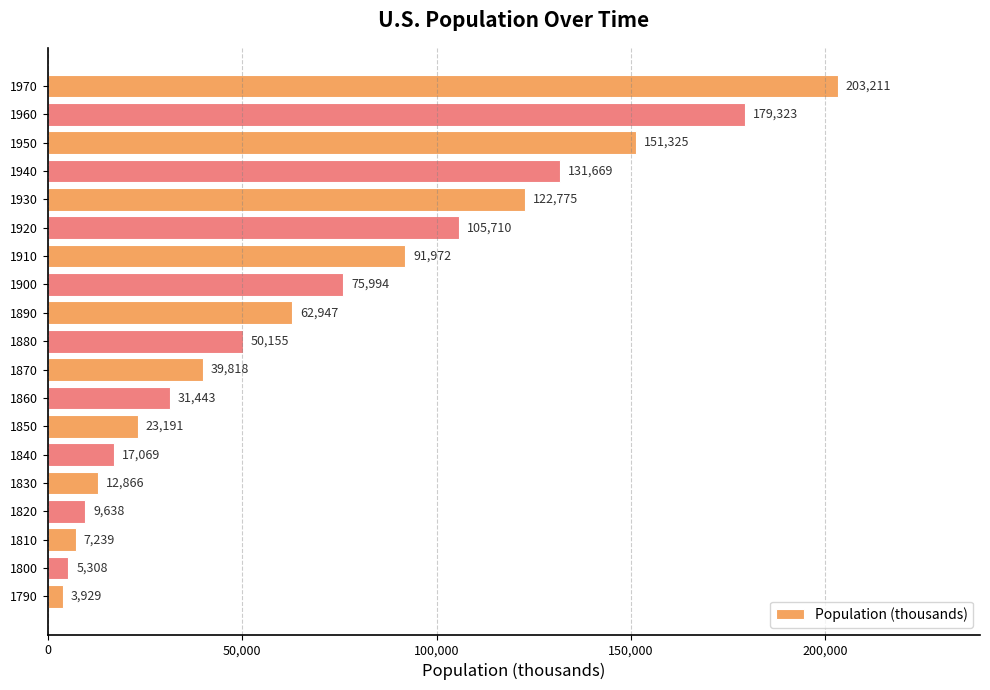

Approximately how many times larger is the value at 1790 compared to 1800?

0.7